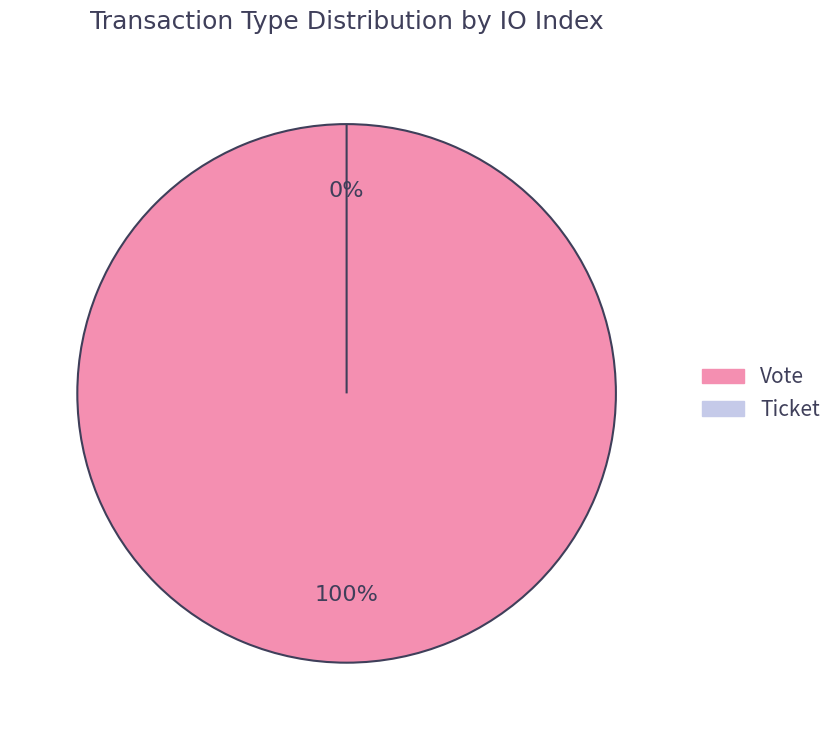

The Vote slice represents 99% of the pie. True or false?

False